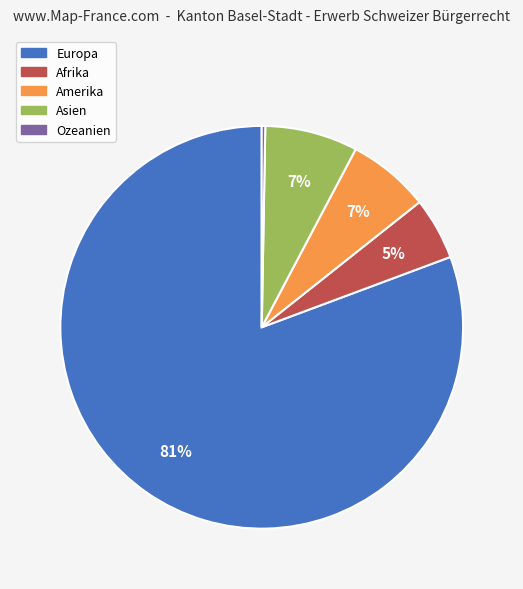

Approximately how many times larger is the value at Asien compared to Ozeanien?

26.3